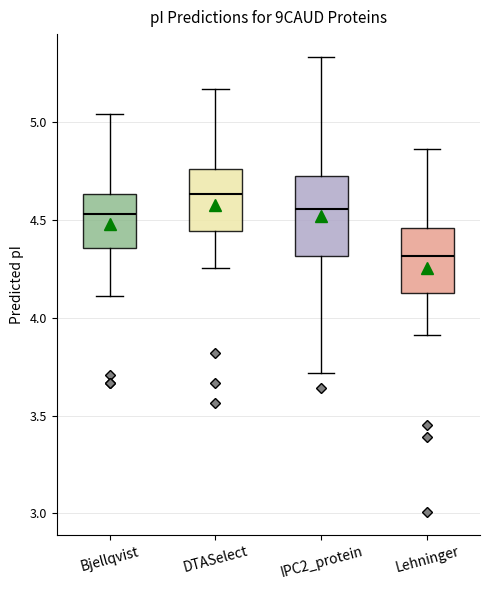

Which box's median line is the lowest?

Lehninger